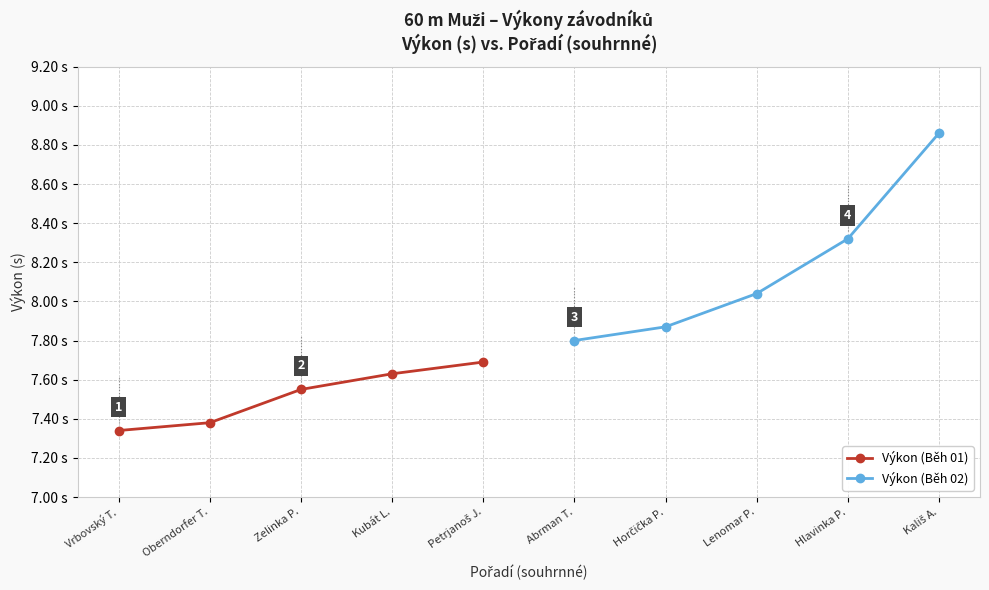

True or false: Výkon (Běh 01) and Výkon (Běh 02) intersect in this chart.

False